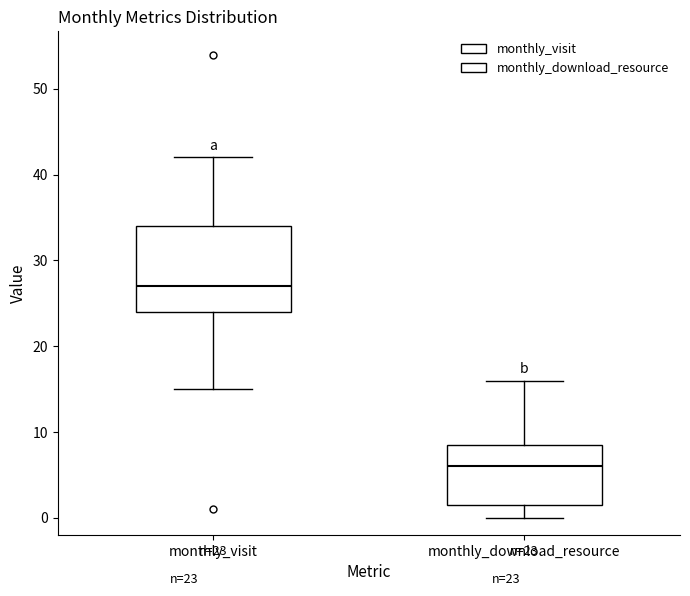

Which box's median line is the highest?

monthly_visit